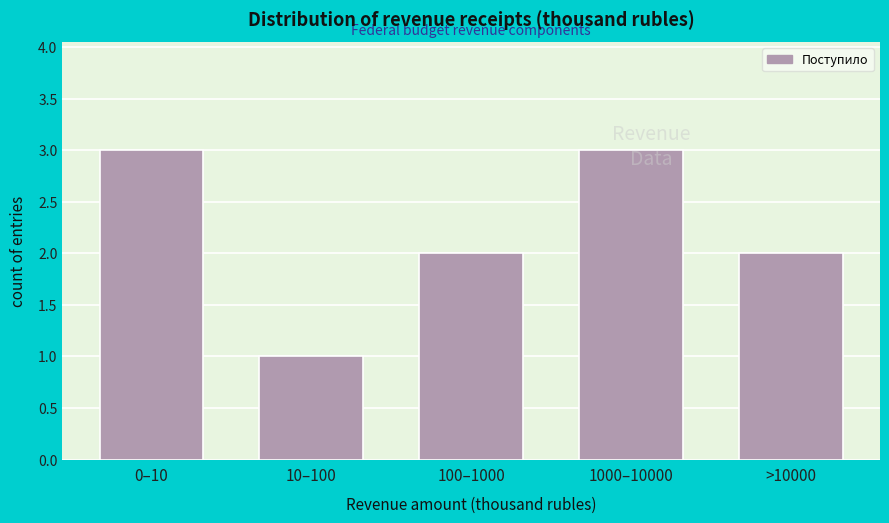

What is the sum of all values?

11